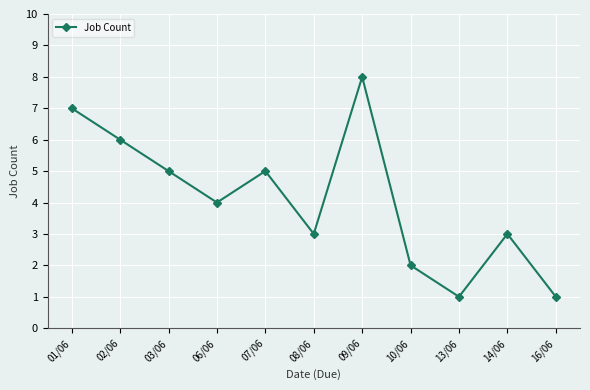

Reading left to right, what are all the values shown in this chart?

01/06=7	02/06=6	03/06=5	06/06=4	07/06=5	08/06=3	09/06=8	10/06=2	13/06=1	14/06=3	16/06=1